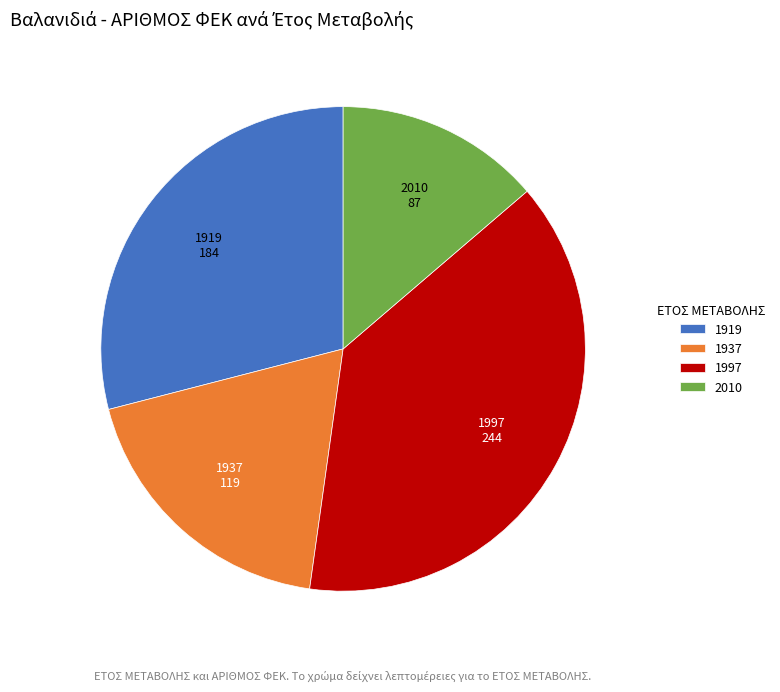

Does any single category account for the majority?

No